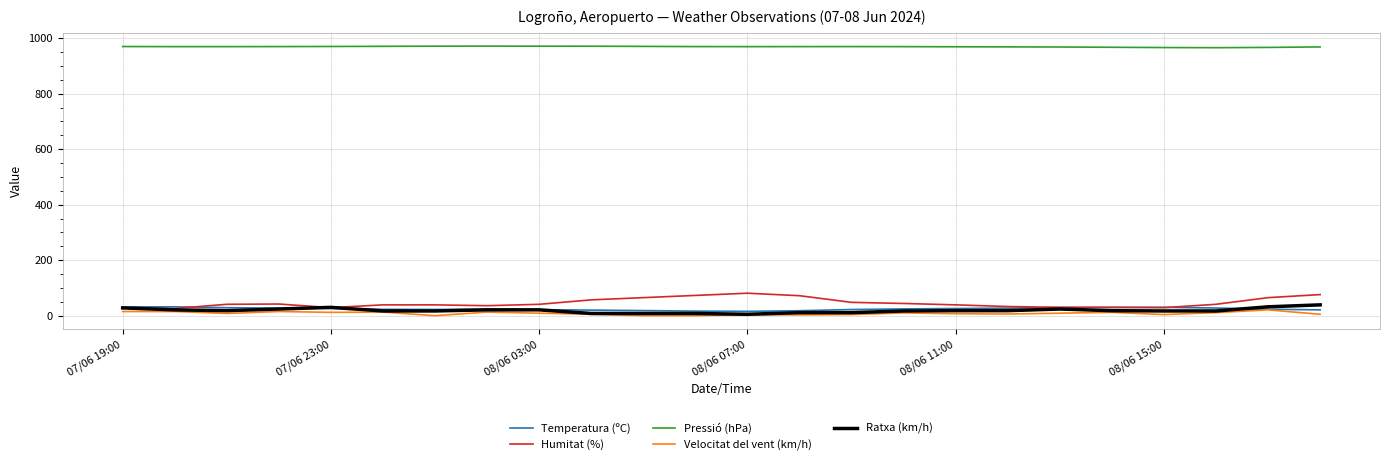

What is the difference between the maximum and minimum values in the Humitat (%) series?

55.0